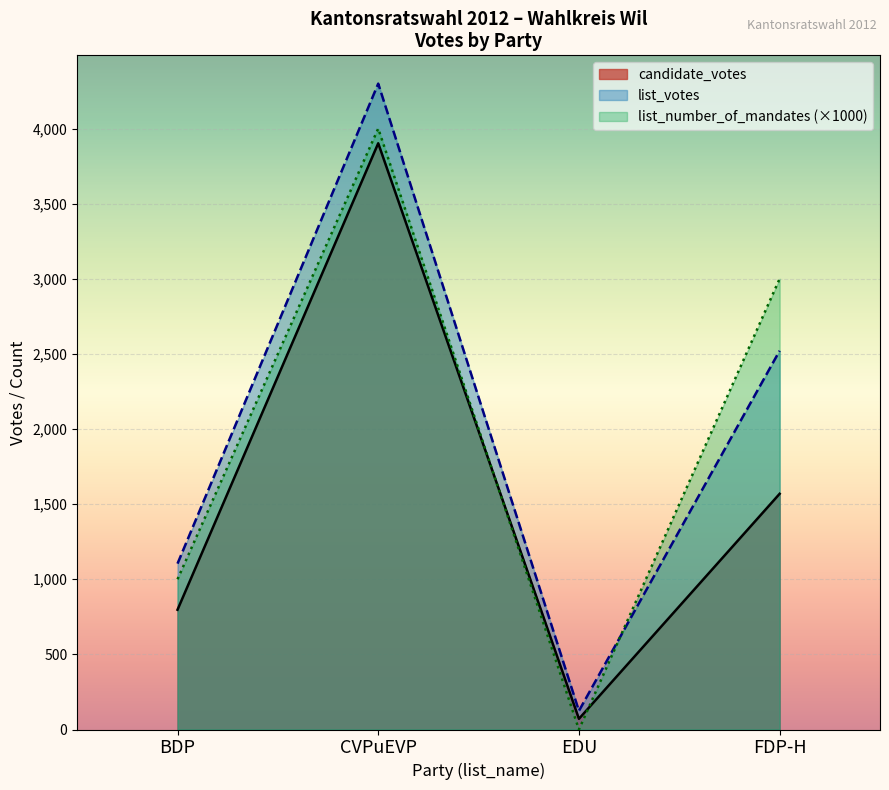

What is the difference between the second highest and second lowest values in the list_votes series?

1417